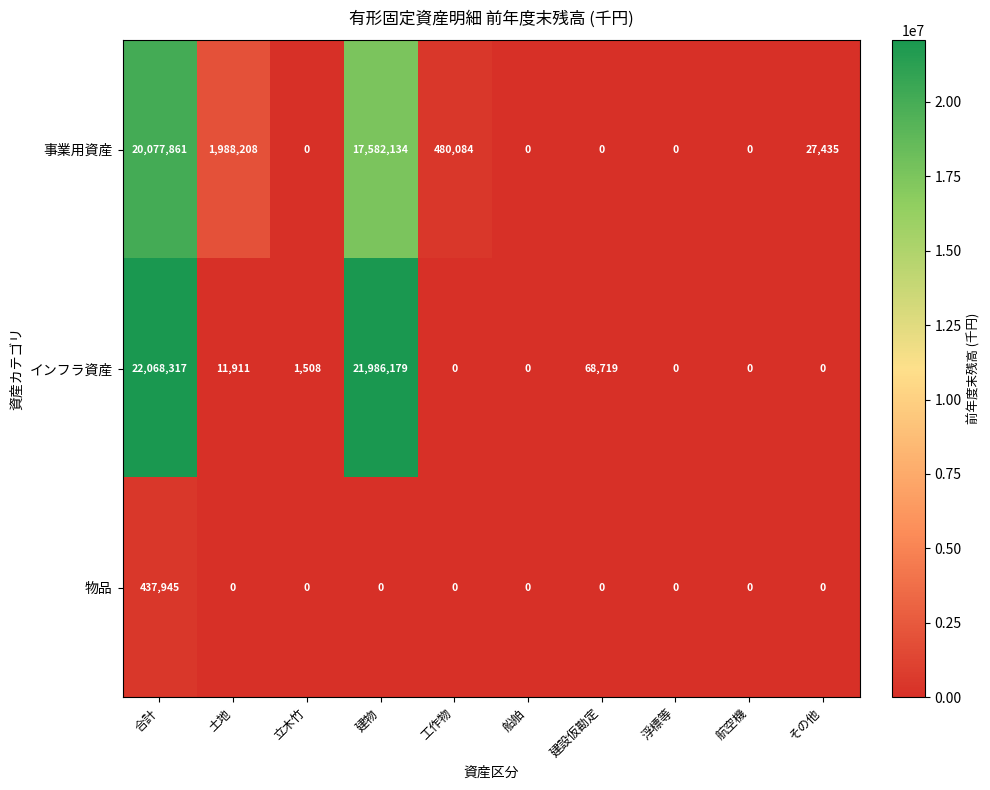

At which category is the sum across all series the highest?

合計